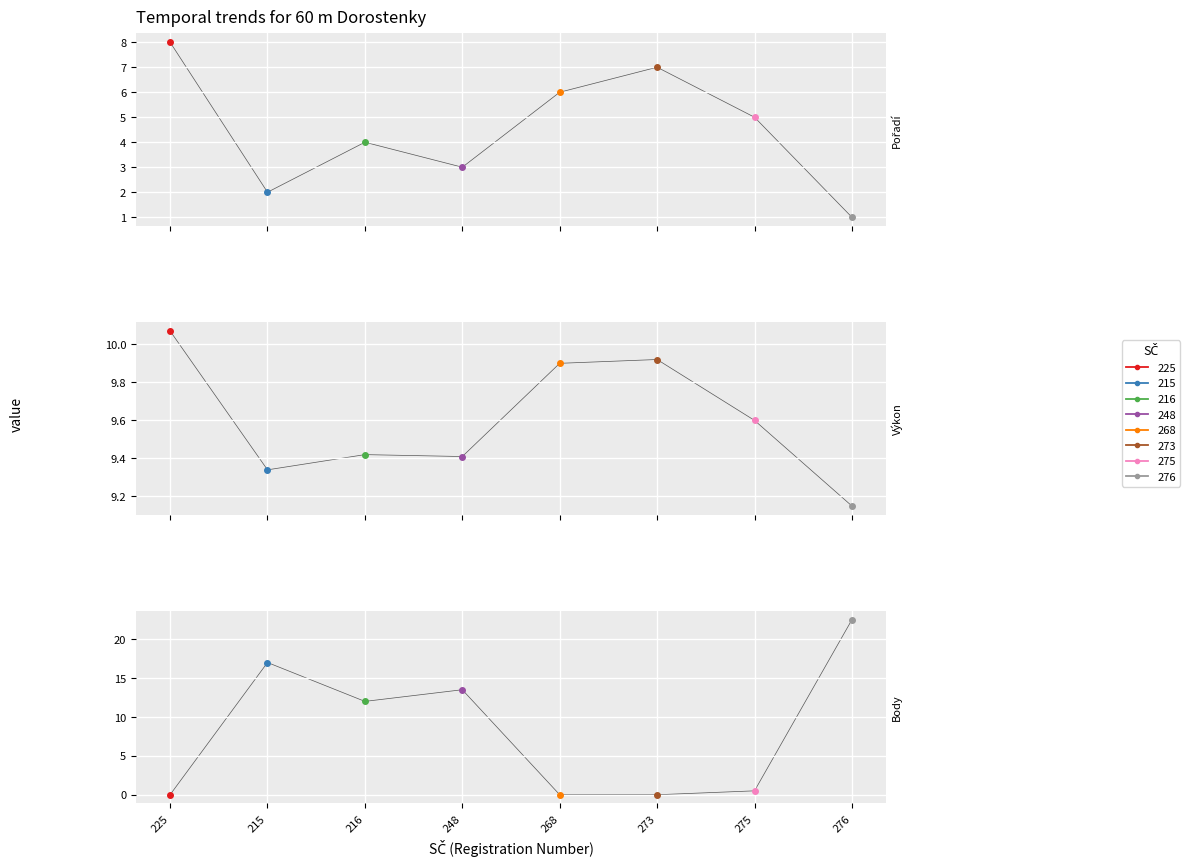

True or false: Body and Pořadí cross at least once.

True